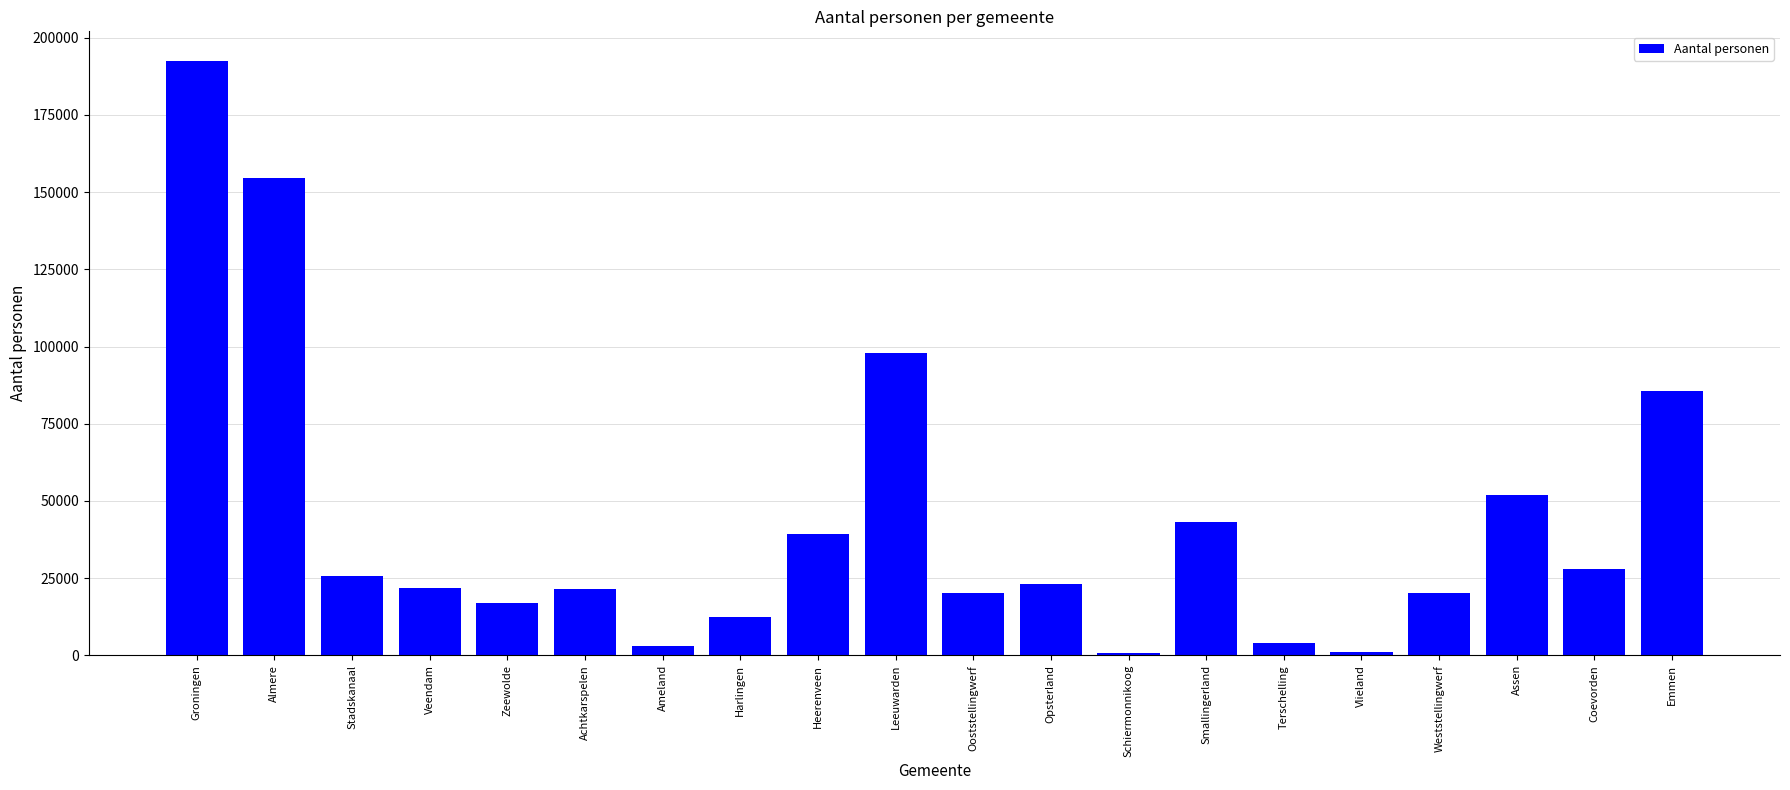

What is the sum of all values?

863545